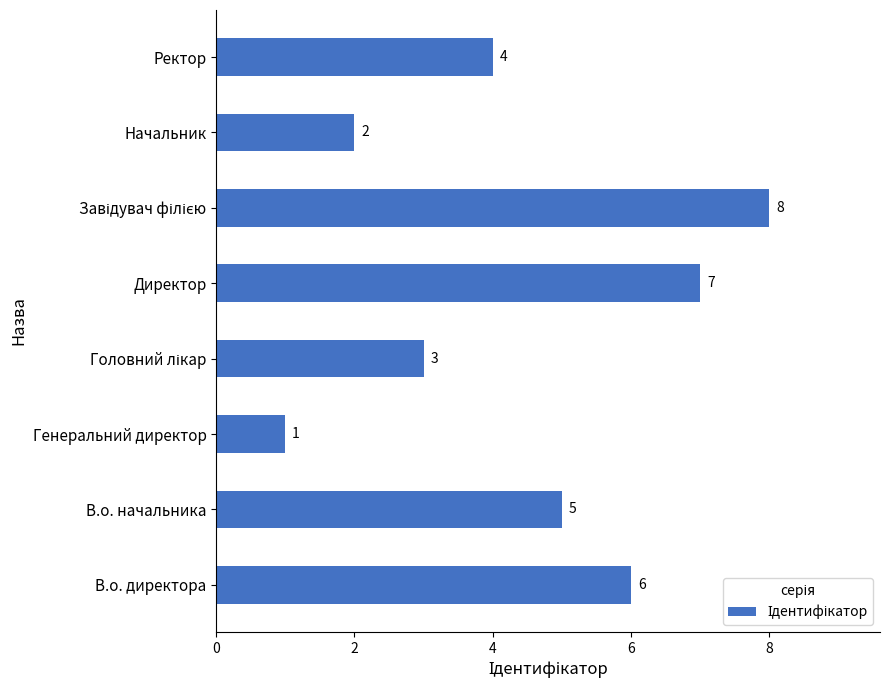

What is the maximum value shown in the chart?

8